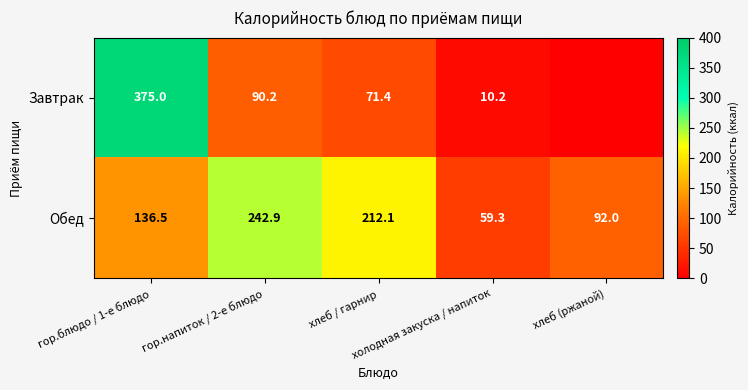

What is the difference between the maximum and minimum values in the Обед series?

183.6